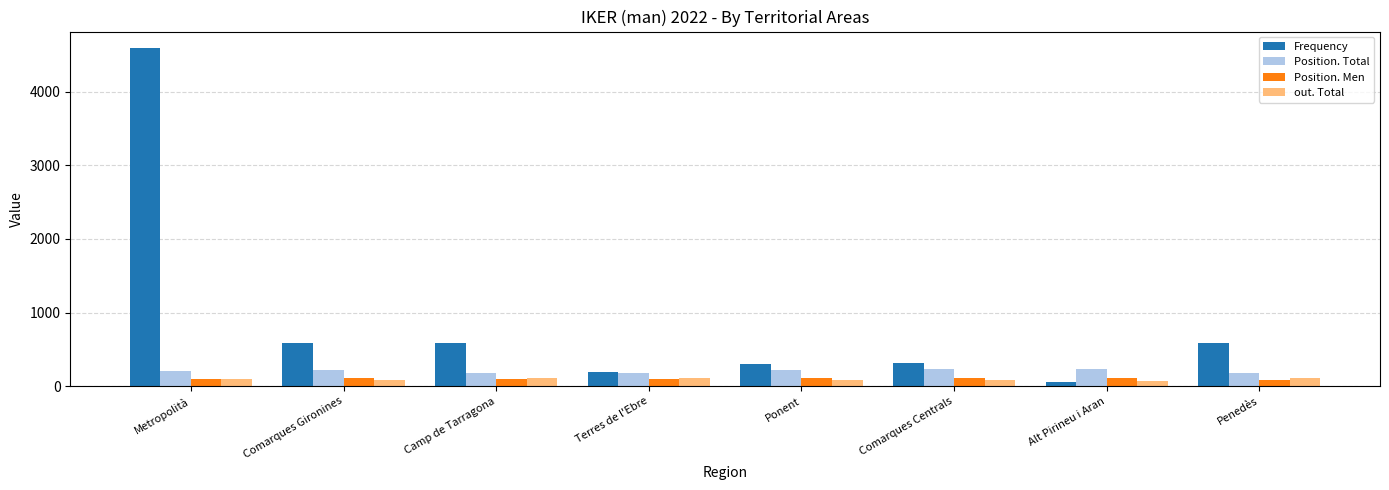

The value of Frequency at Comarques Gironines is 406. True or false?

False